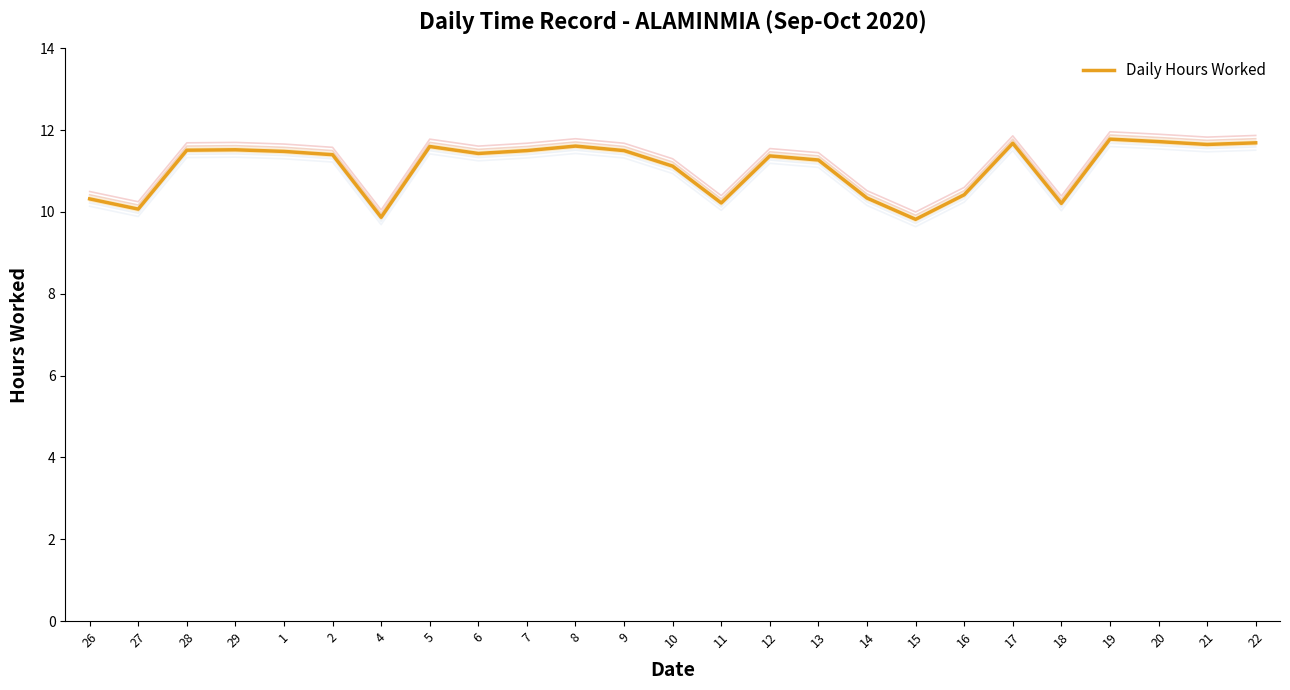

True or false: the data shows 17.7 at 27.

False